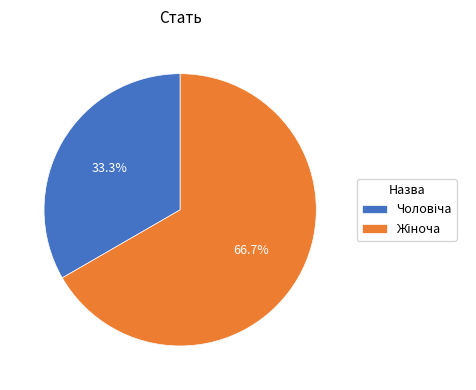

Count the number of slices in the pie.

2